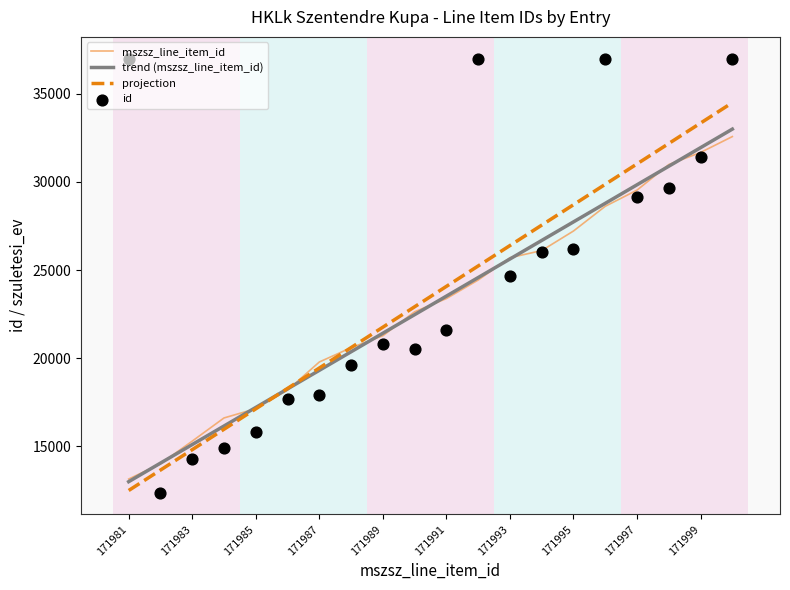

At which label does mszsz_line_item_id reach its minimum?

171981